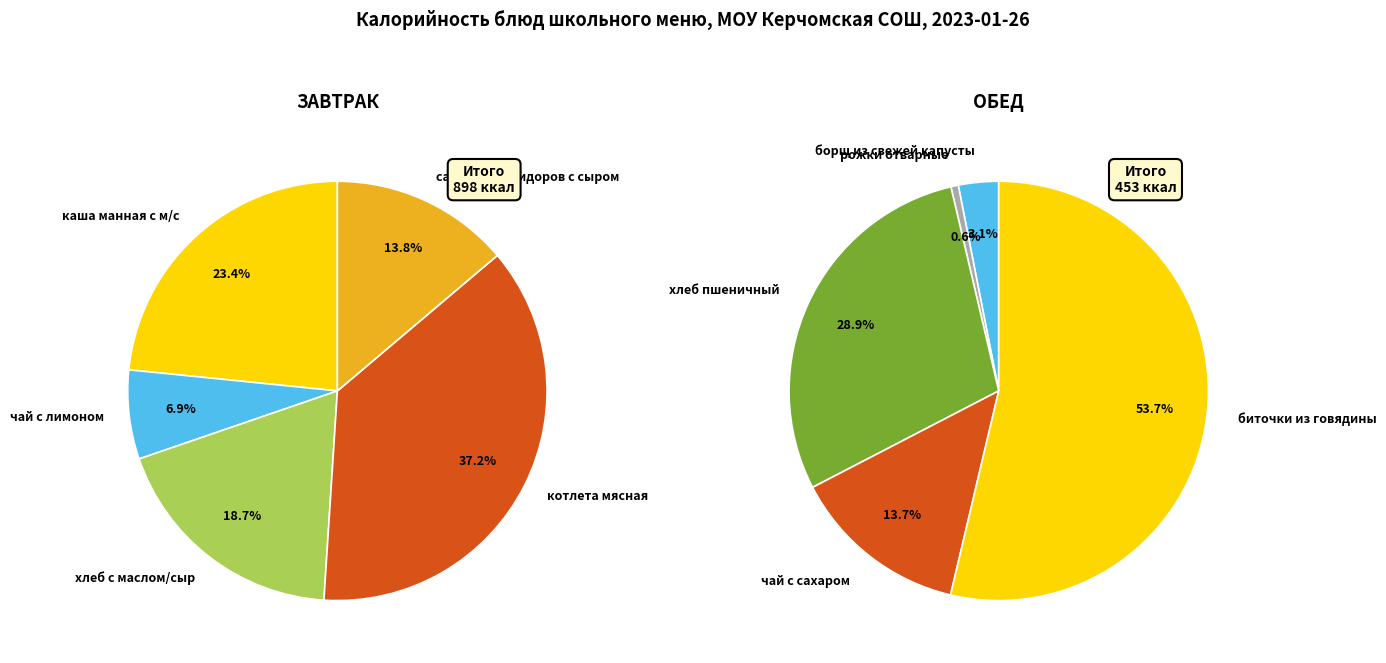

Does салат из помидоров с сыром account for over 50% of the chart?

No